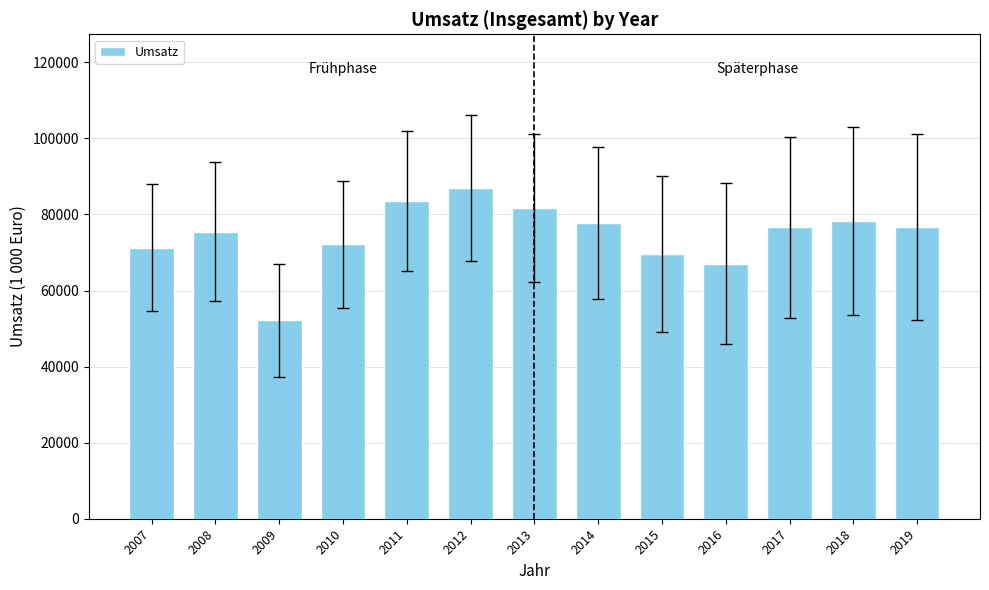

What value does the data have at 2007?

71265.8